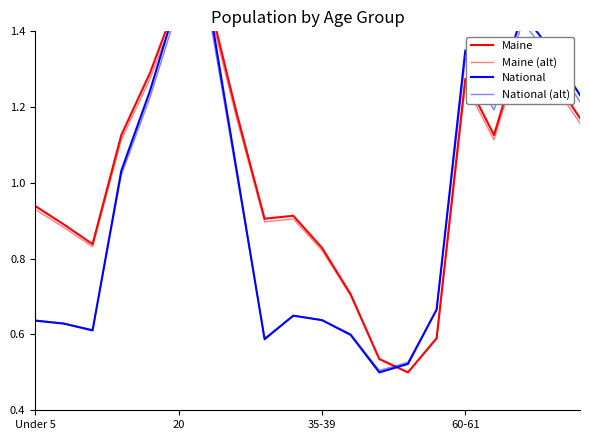

The value of National (alt) at 14 is 0.7. True or false?

True